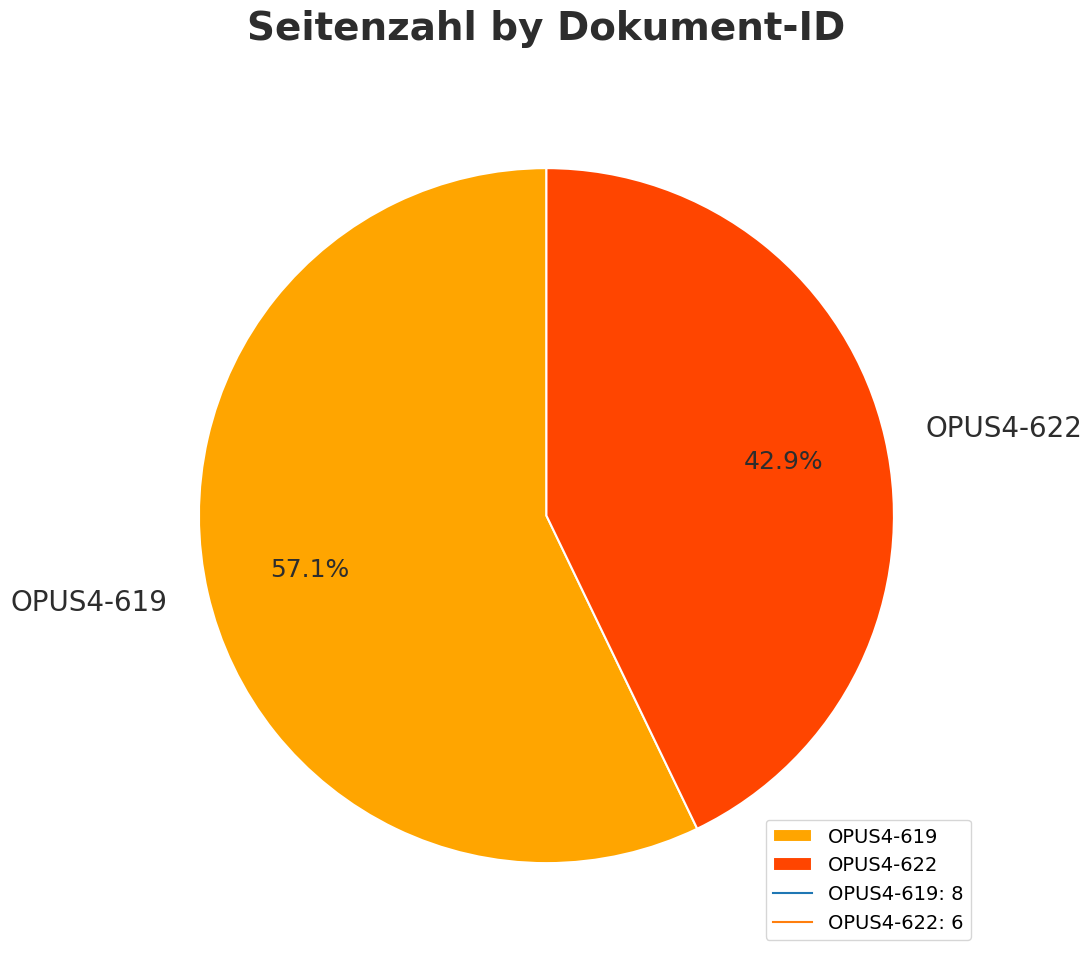

Is it true that OPUS4-622 is 43% of the pie?

True